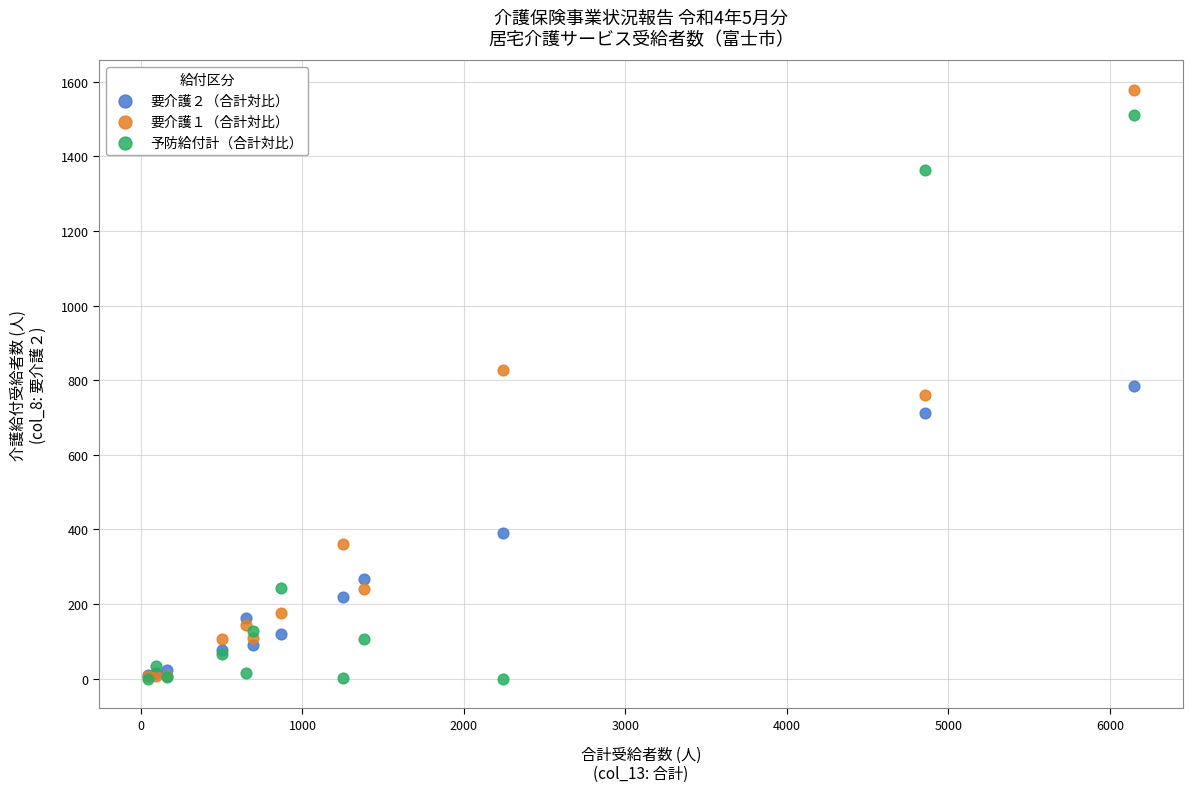

Which series reaches the maximum Y coordinate?

要介護１（合計対比）